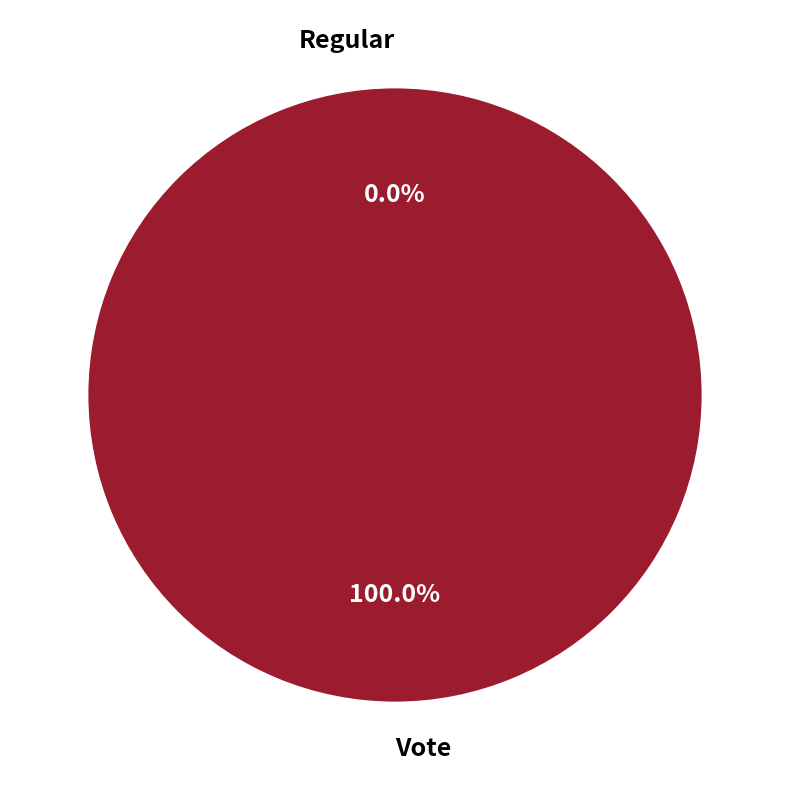

How many segments does this pie chart have?

2